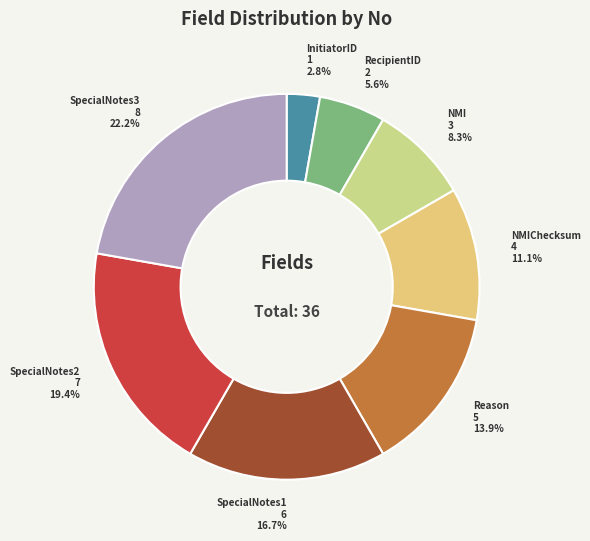

Is there a majority slice in this chart?

No